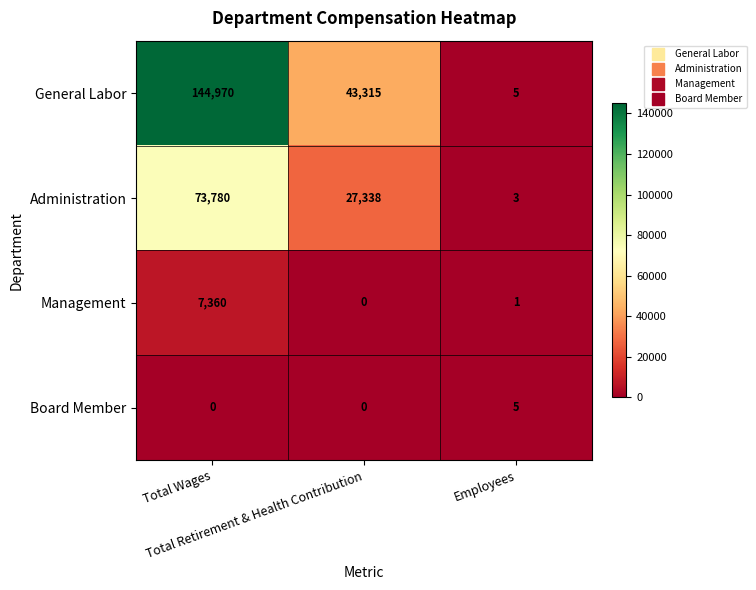

What is the spread (max minus min) of values at Total Retirement & Health Contribution?

43315